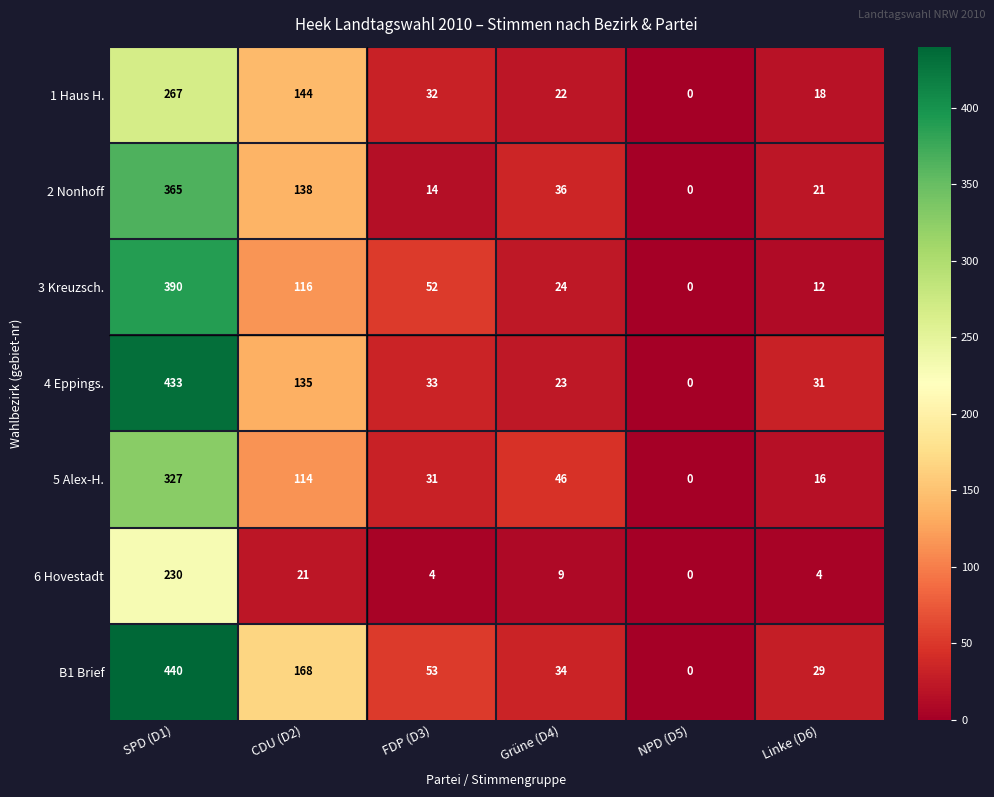

What is the sum of the B1 Brief values at Grüne (D4) and NPD (D5)?

34